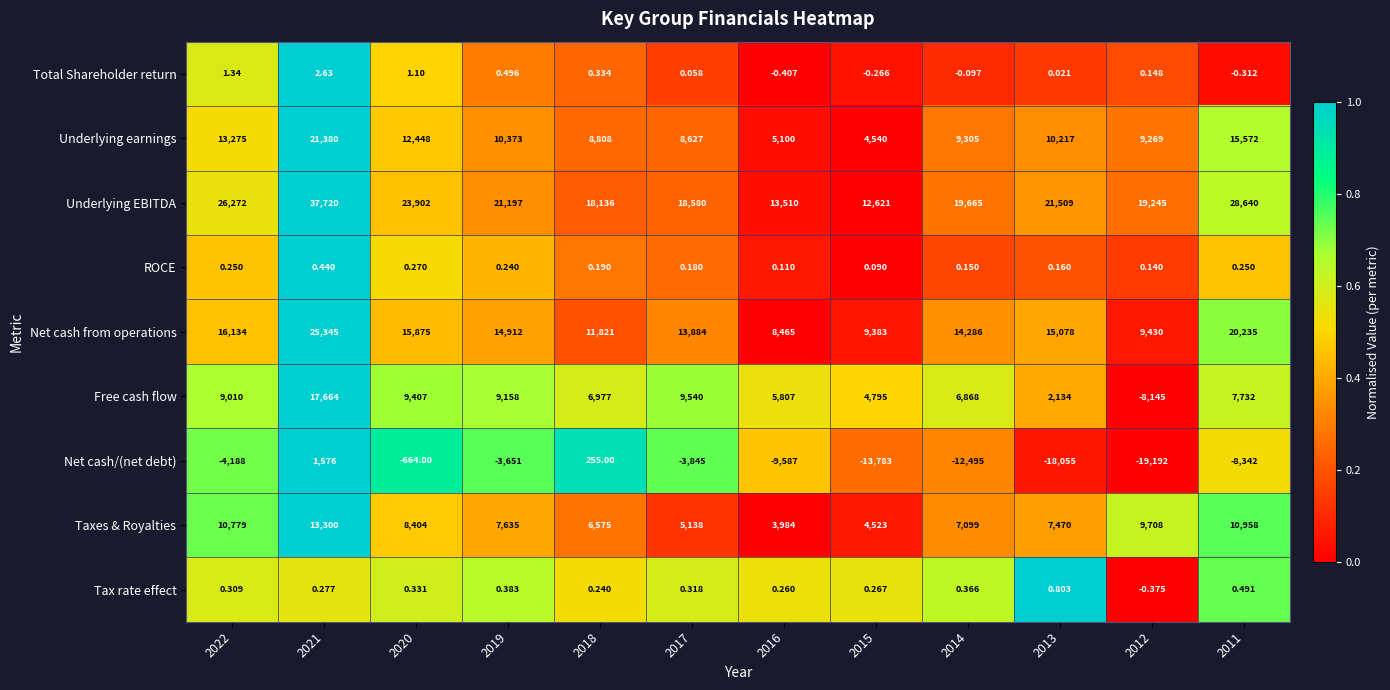

At 2017, list the series in order from largest to smallest.

Underlying EBITDA, Net cash from operations, Free cash flow, Underlying earnings, Taxes & Royalties, Tax rate effect, ROCE, Total Shareholder return, Net cash/(net debt)